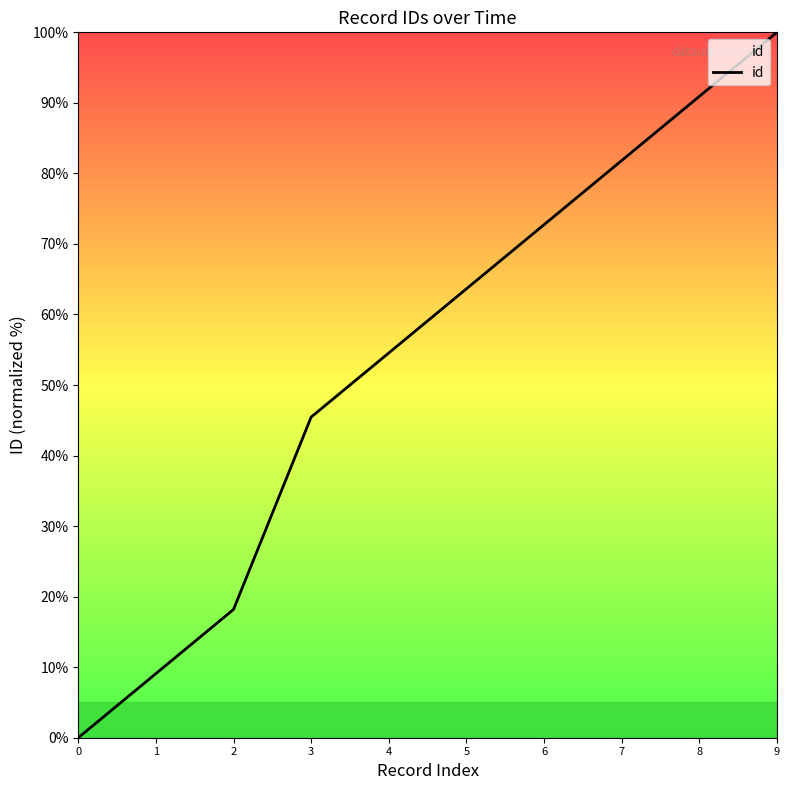

How many lines are shown in the chart?

1